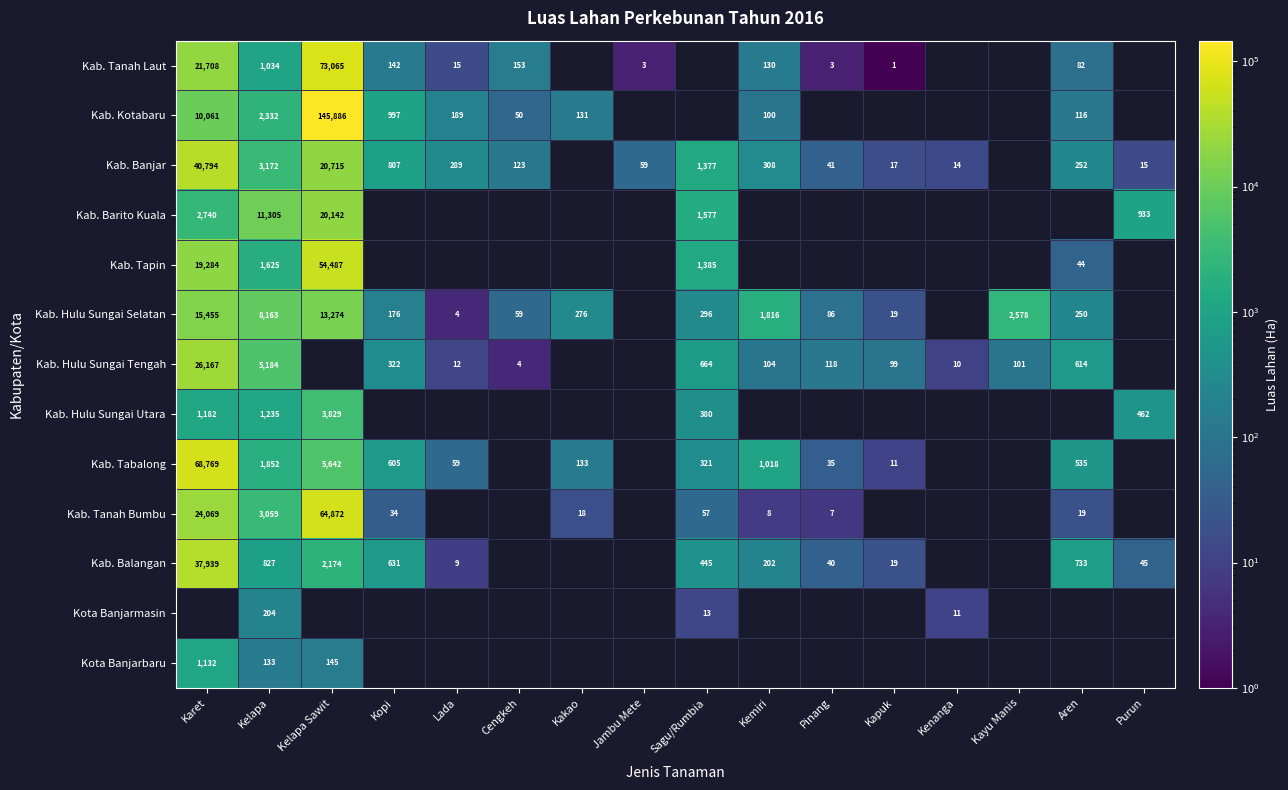

What is the total value across all series at Kelapa?

40125